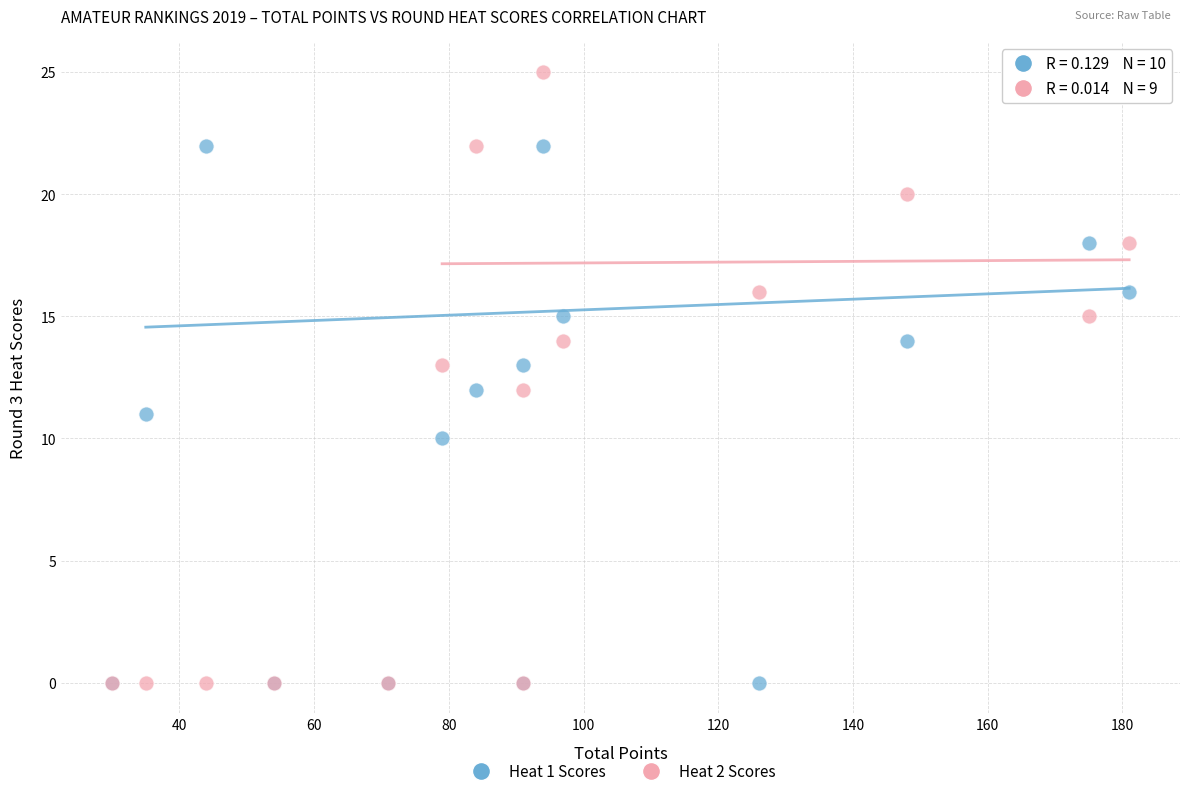

What are all the series names shown in the legend?

Heat 1 Scores, Heat 2 Scores